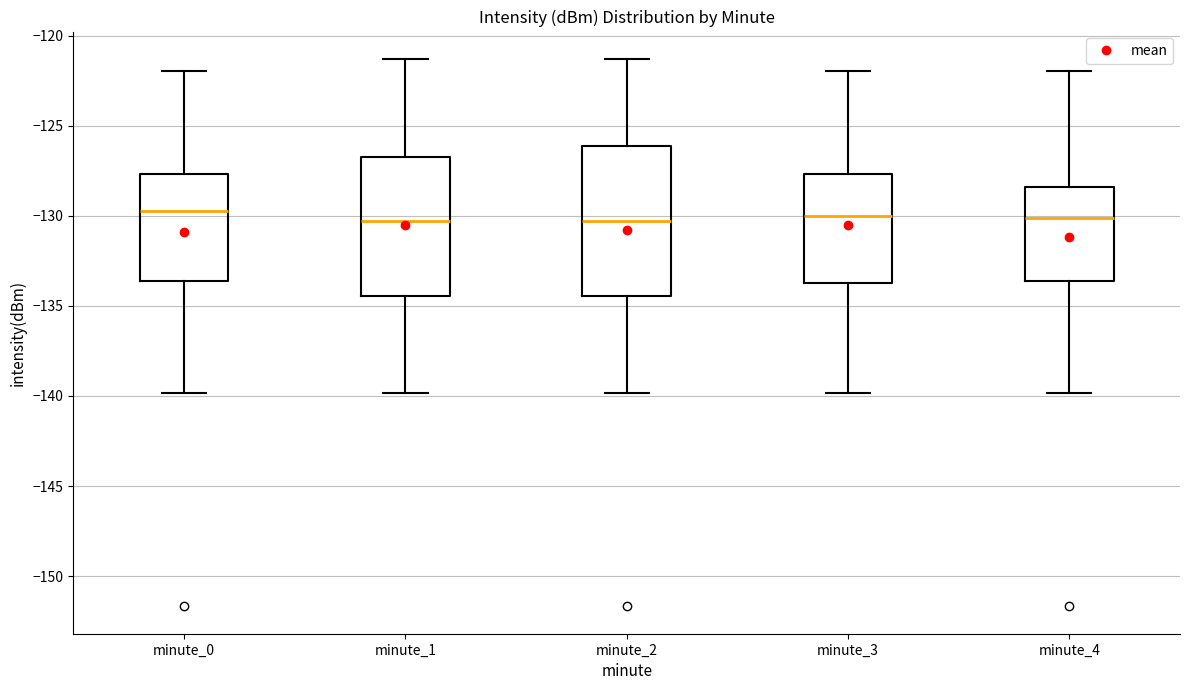

Reading left to right, read every box against the y-axis: the position of its median line, the range the box covers, and the ends of its whiskers. The values are not printed on the chart, so give them approximately, as read against the axis.

minute_0: median -129.5, box -133.5 to -127.5, whiskers -140.0 to -122.0
minute_1: median -130.5, box -134.5 to -126.5, whiskers -140.0 to -121.5
minute_2: median -130.5, box -134.5 to -126.0, whiskers -140.0 to -121.5
minute_3: median -130.0, box -133.5 to -127.5, whiskers -140.0 to -122.0
minute_4: median -130.0, box -133.5 to -128.5, whiskers -140.0 to -122.0